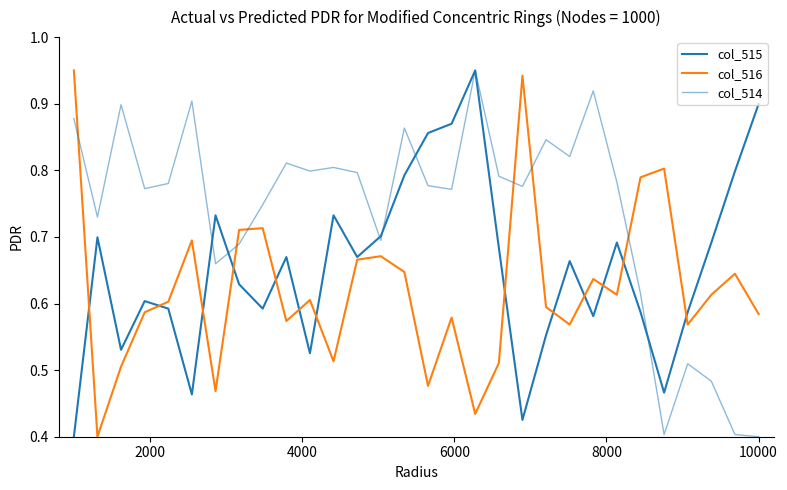

What is the difference between the maximum and second lowest values in the col_516 series?

0.5